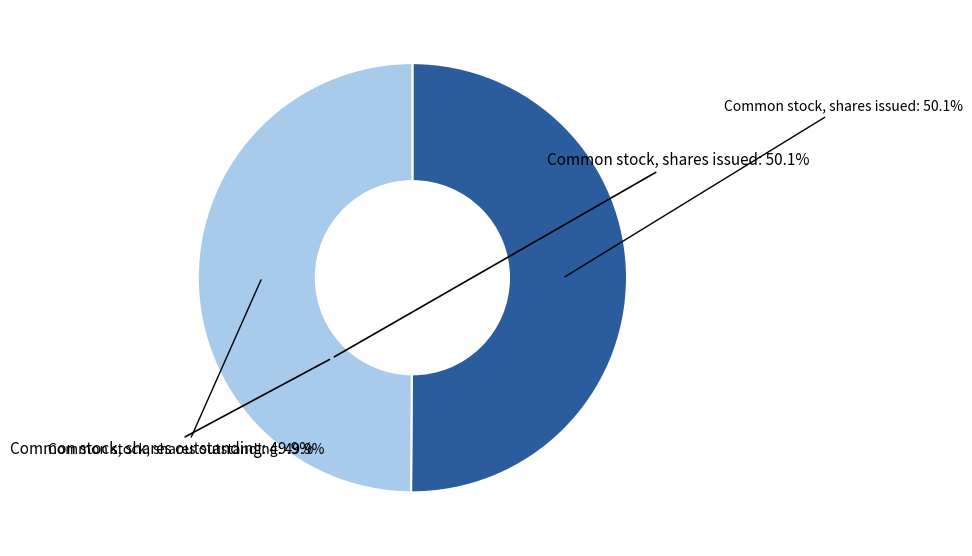

How many segments does this pie chart have?

2